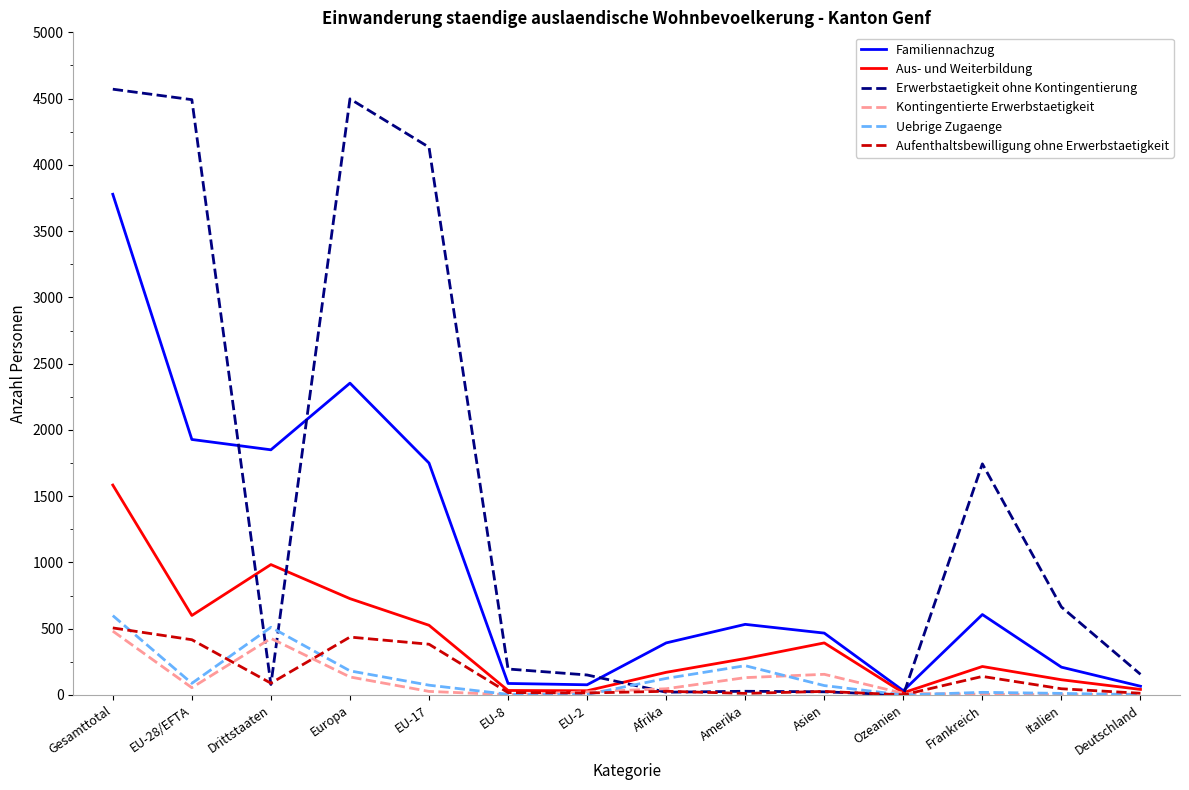

Which series has the largest range (max minus min)?

Erwerbstaetigkeit ohne Kontingentierung